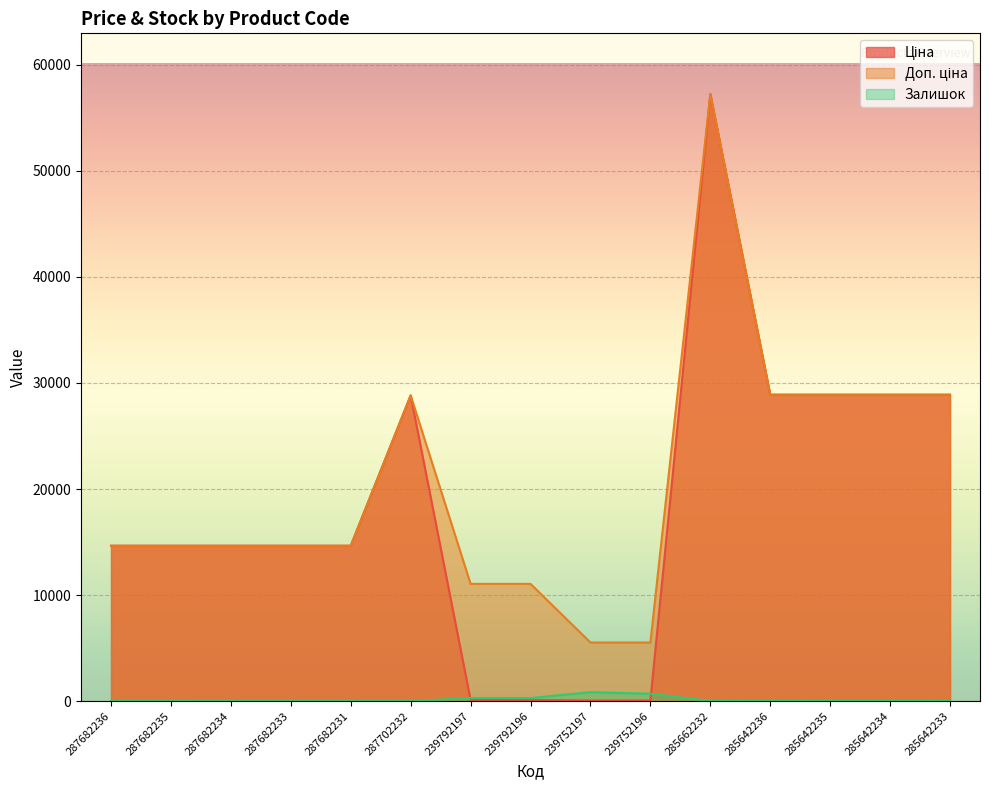

What position from the right is 239792196?

8